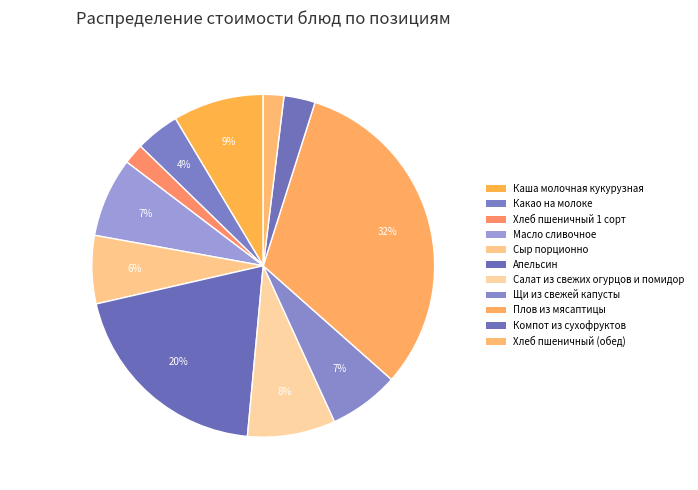

How many slices are in this pie chart?

11